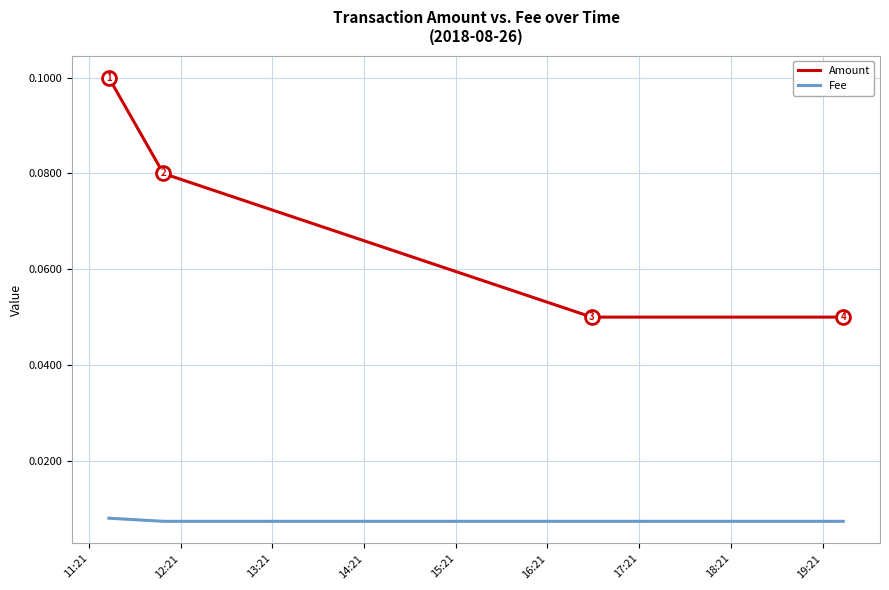

True or false: Amount and Fee intersect in this chart.

False